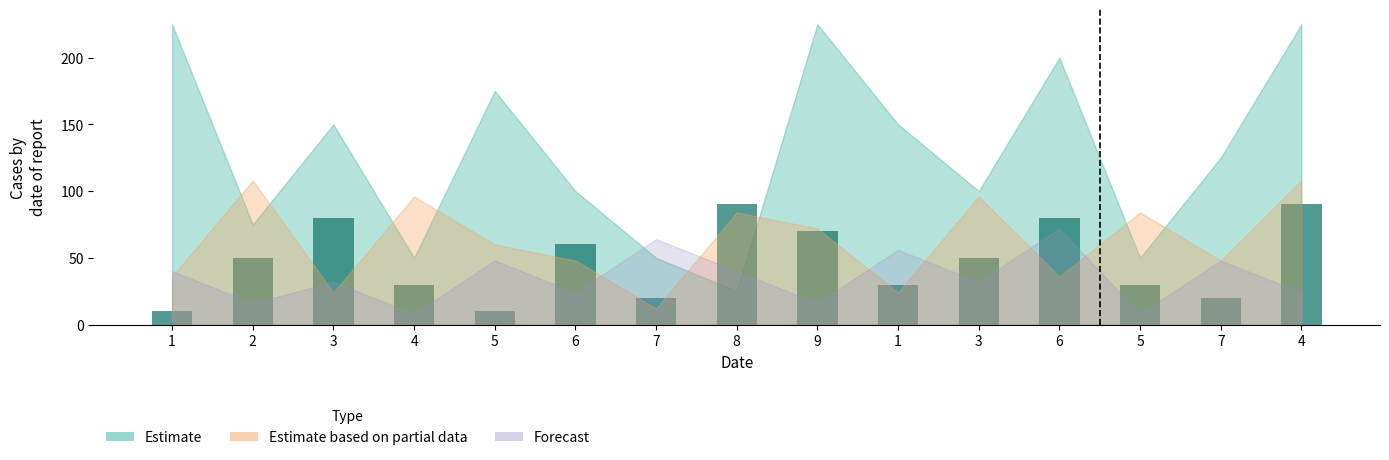

Count the values in the range 20 to 80.

11